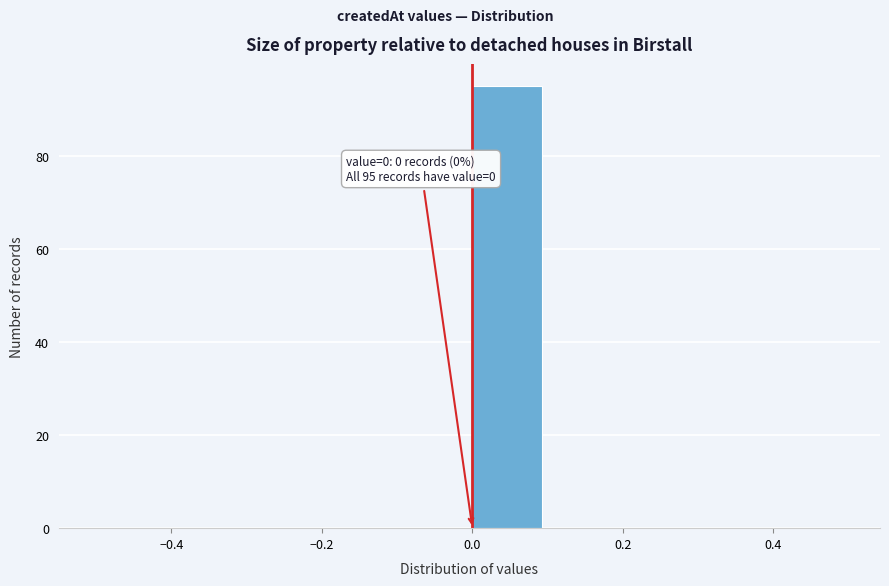

Over which range of the x-axis is the bar tallest?

0.0 to 0.1